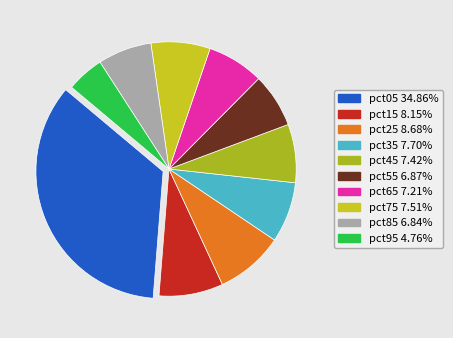

How many segments does this pie chart have?

10